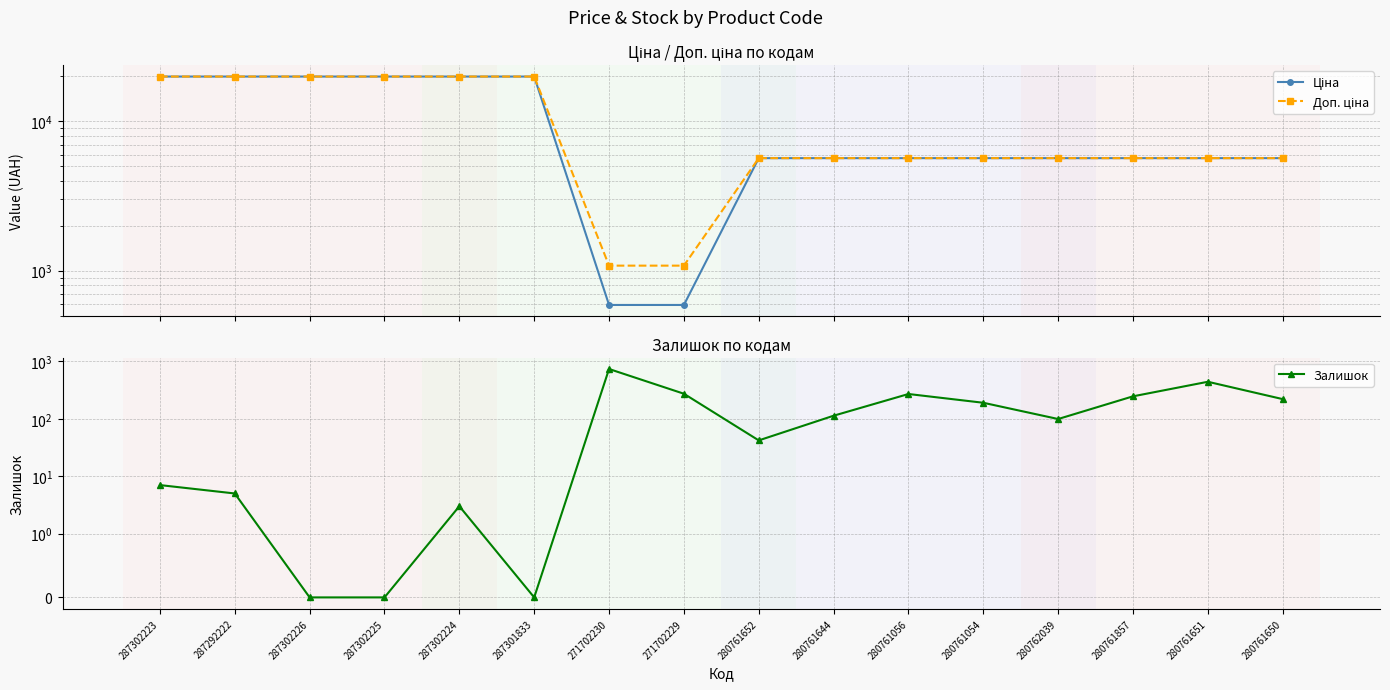

True or false: Доп. ціна has more than 0 interior local peaks.

False